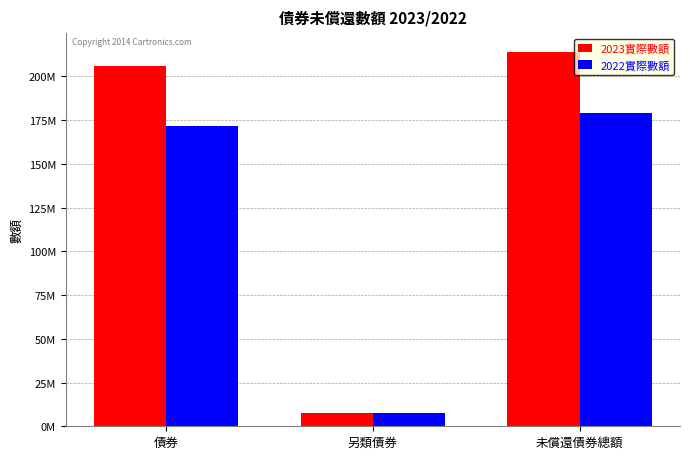

Does the chart contain any negative values?

No